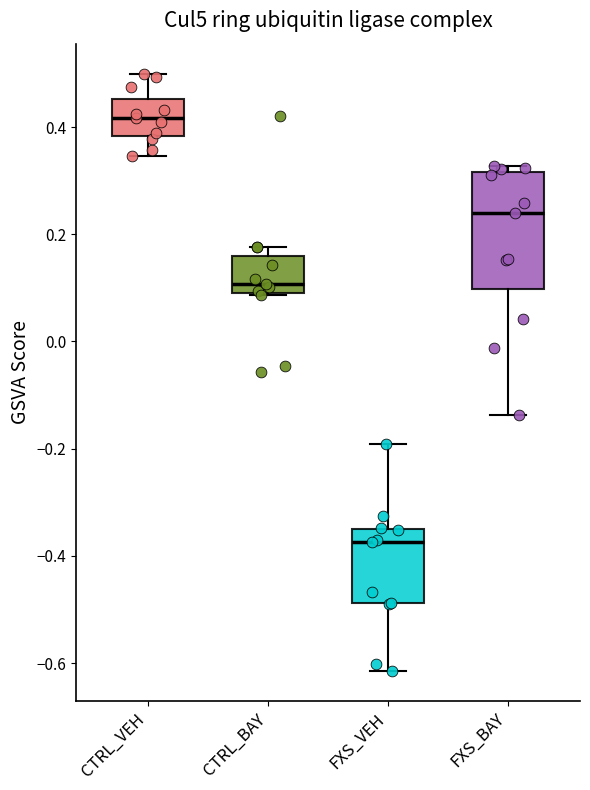

Where is the lower edge of the box for FXS_BAY on the y-axis? The values are not printed on the chart, so give them approximately, as read against the axis.

0.10